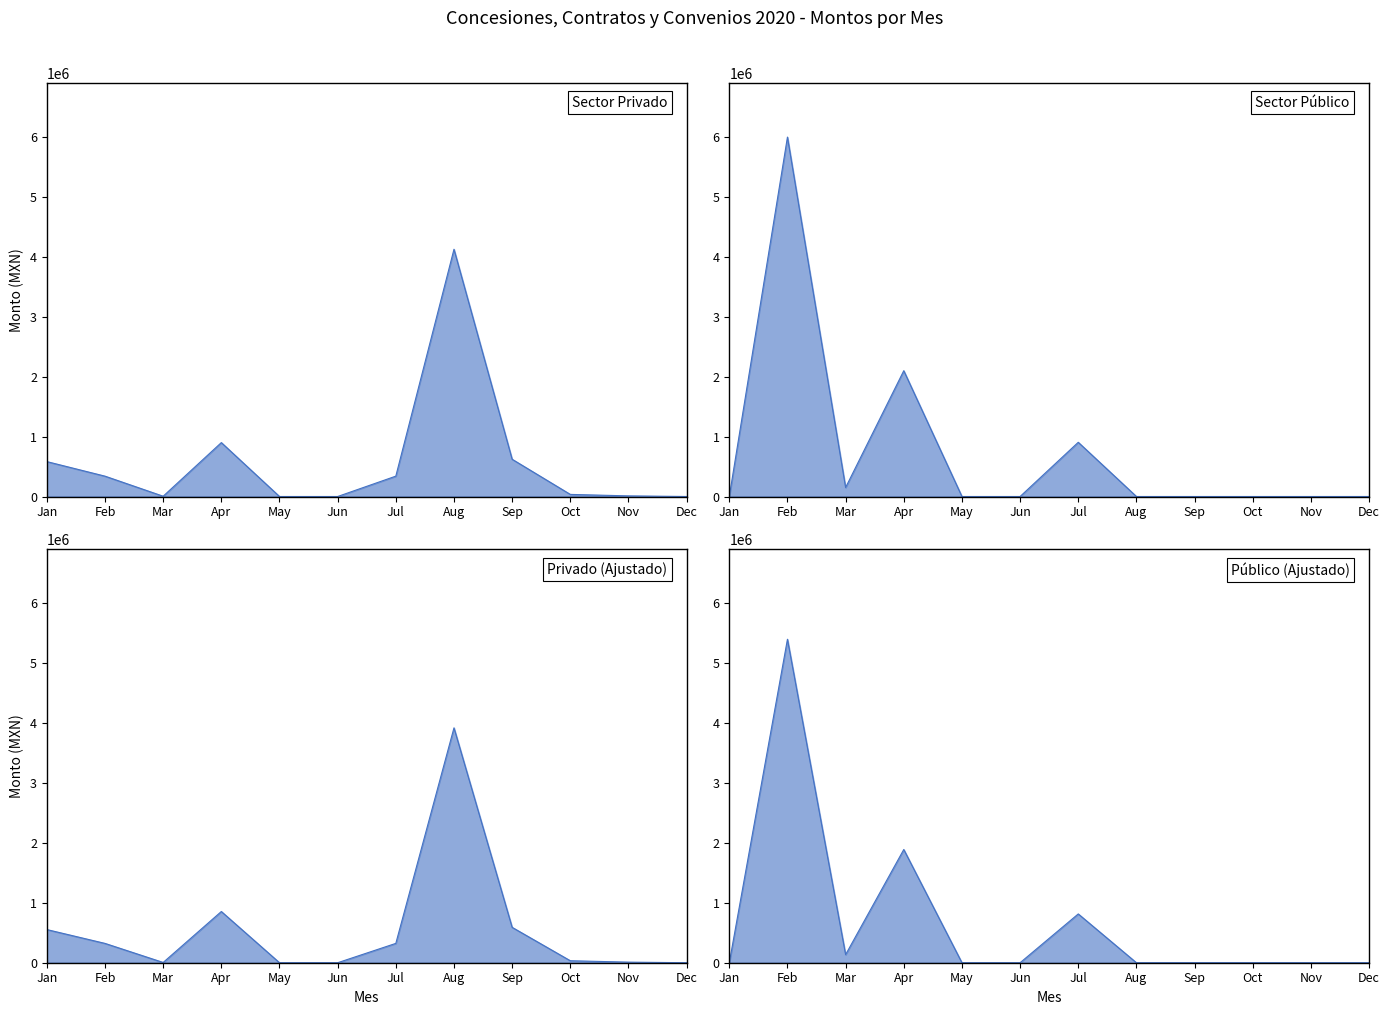

The value of Publico_line at Sep is 0.0. True or false?

True